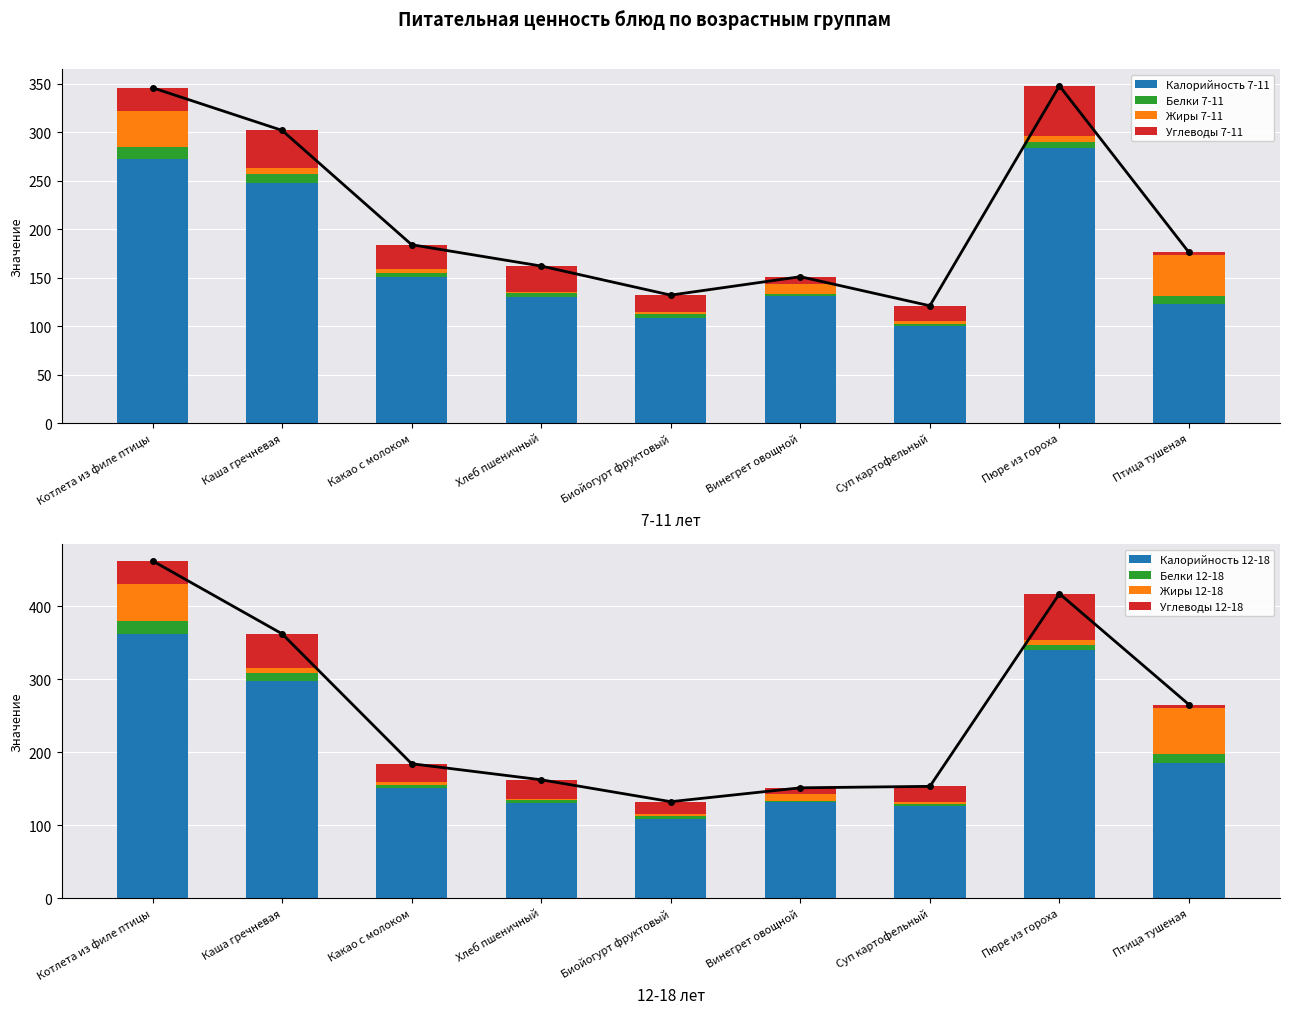

Which category has the highest value in the Калорийность 7-11 series?

Пюре из гороха